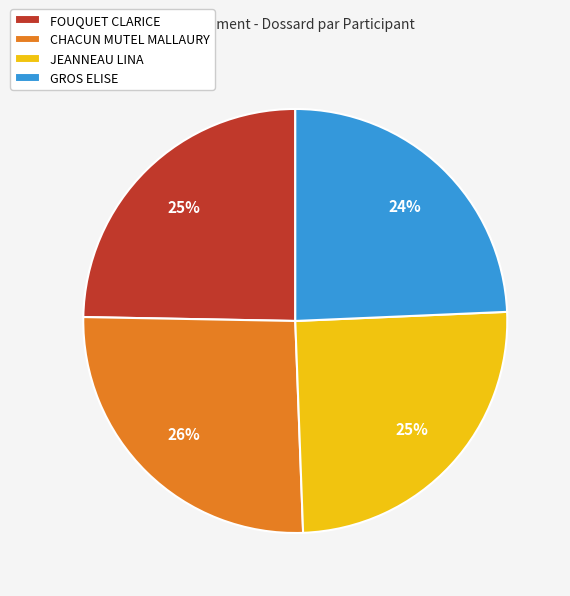

To the nearest percent, what percentage of the pie is CHACUN MUTEL MALLAURY?

26%